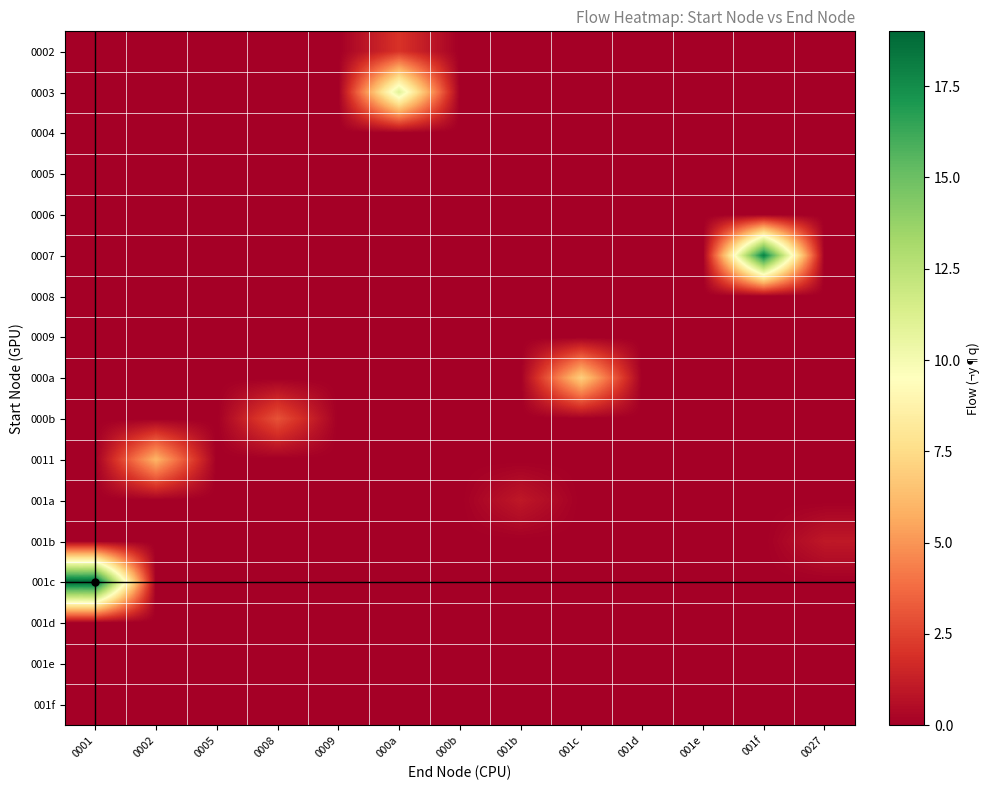

What is the total value across all series at 001f?

18